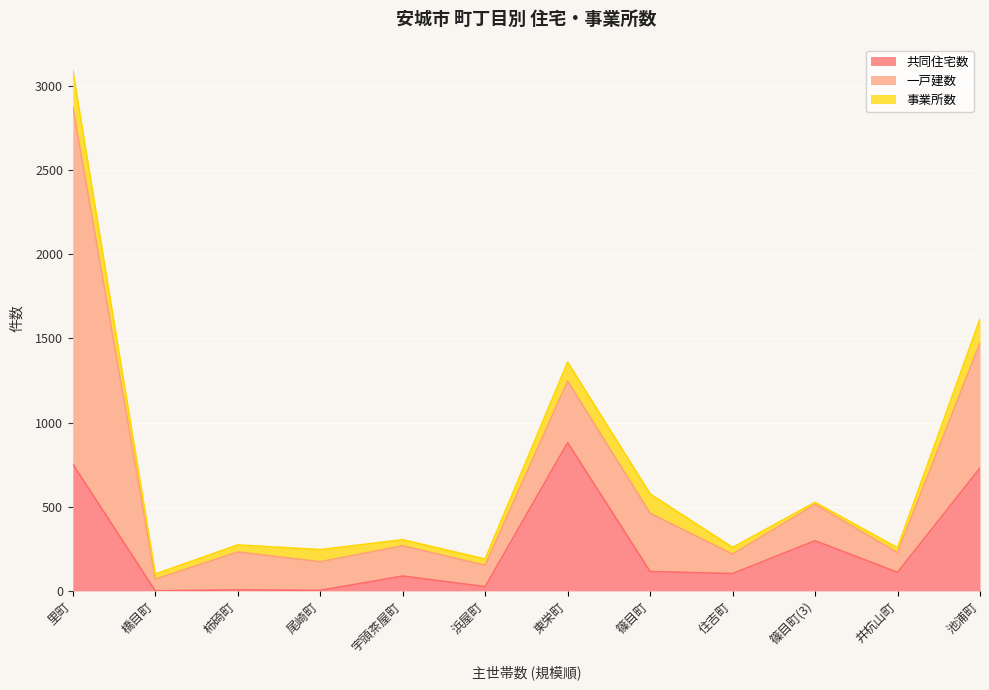

At which label is 事業所数 closest to 114?

東栄町